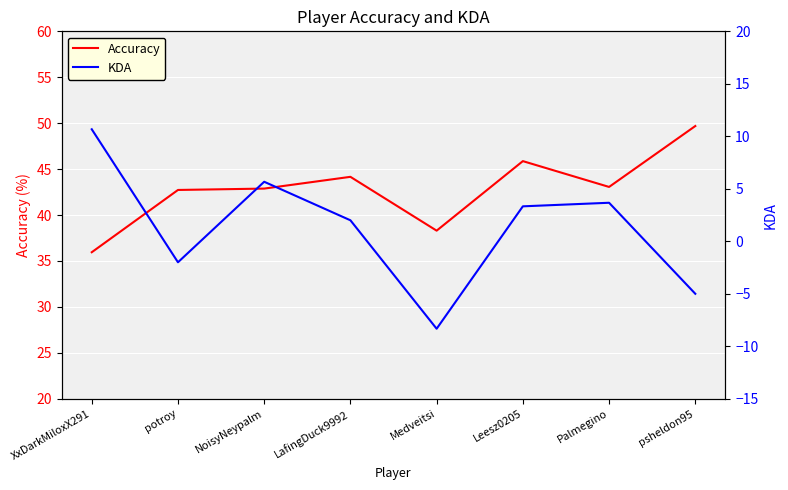

Which category has the lowest value in the KDA series?

Medveitsi